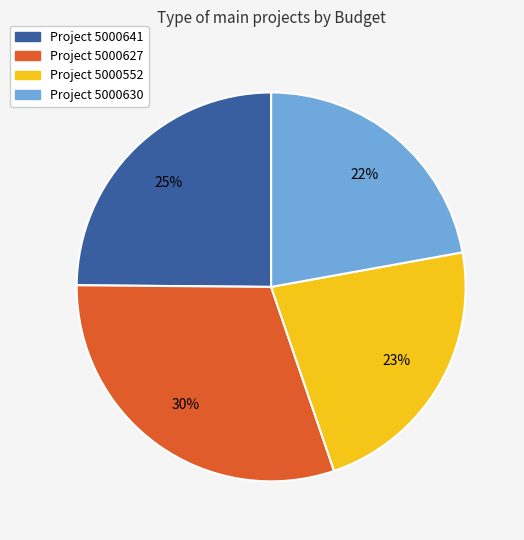

Is there any slice that represents more than half of the pie?

No